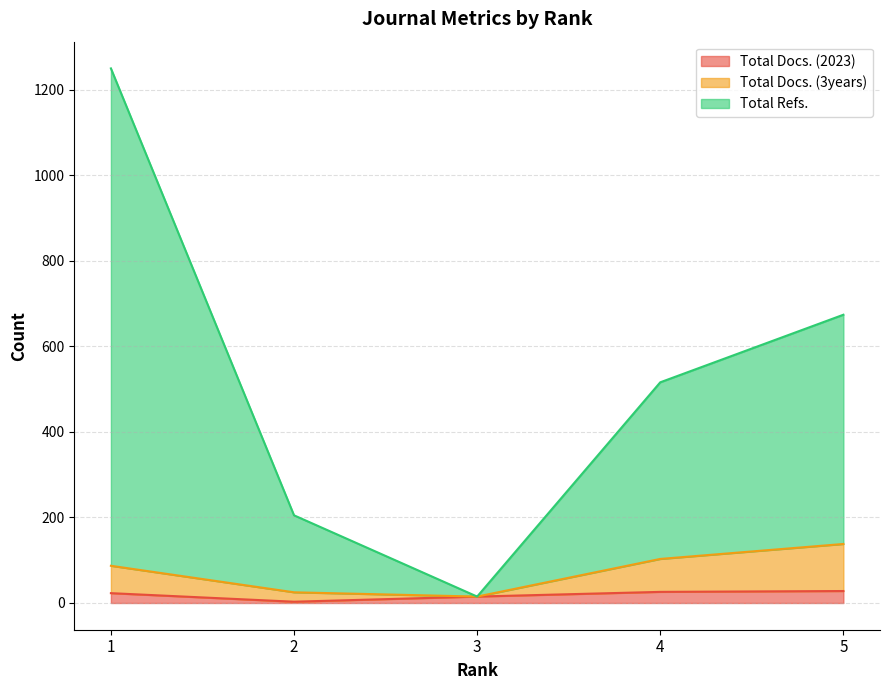

What is the smallest value displayed?

3